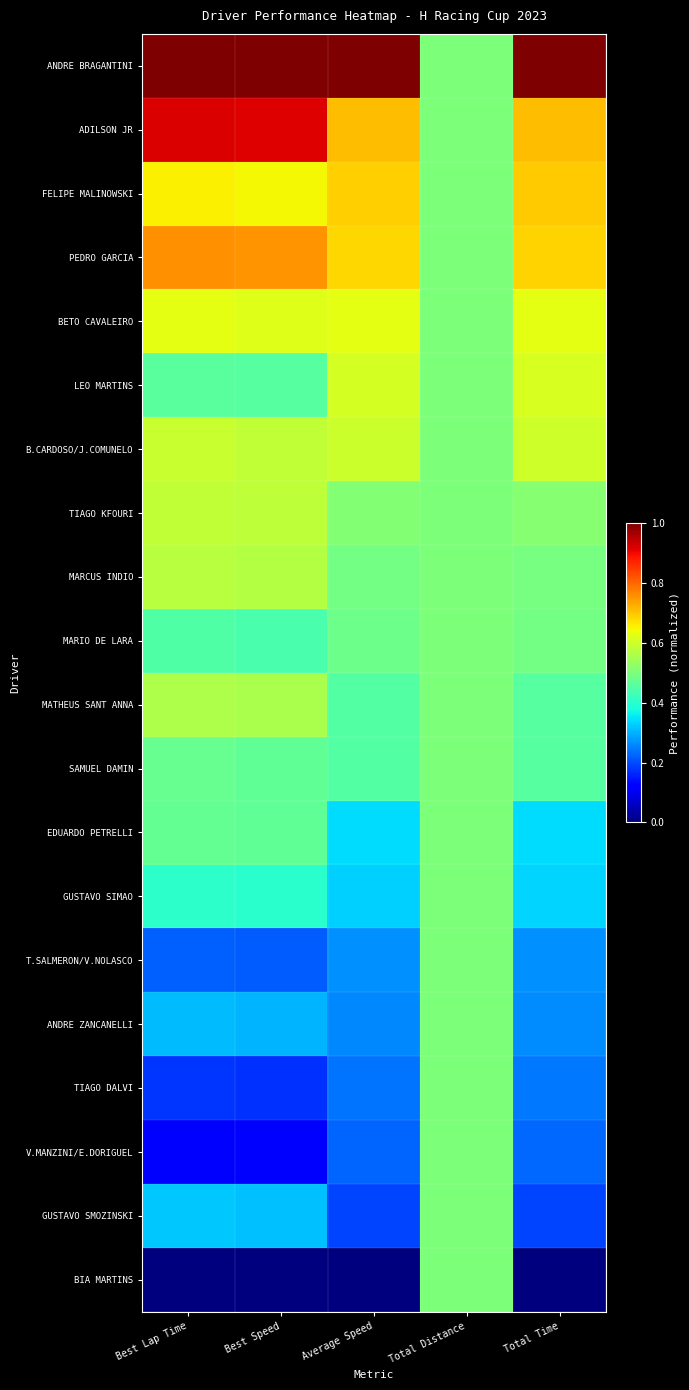

Which has a higher value, Total Distance or Total Time?

Total Time